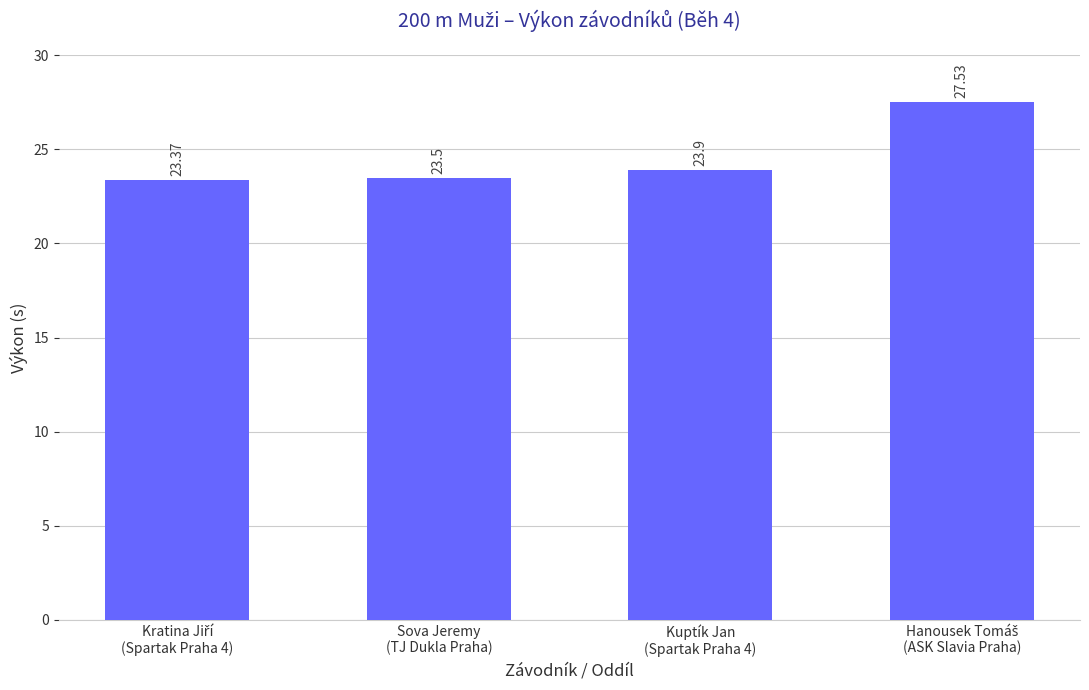

True or false: the data shows 23.9 at Kuptík Jan
(Spartak Praha 4).

True